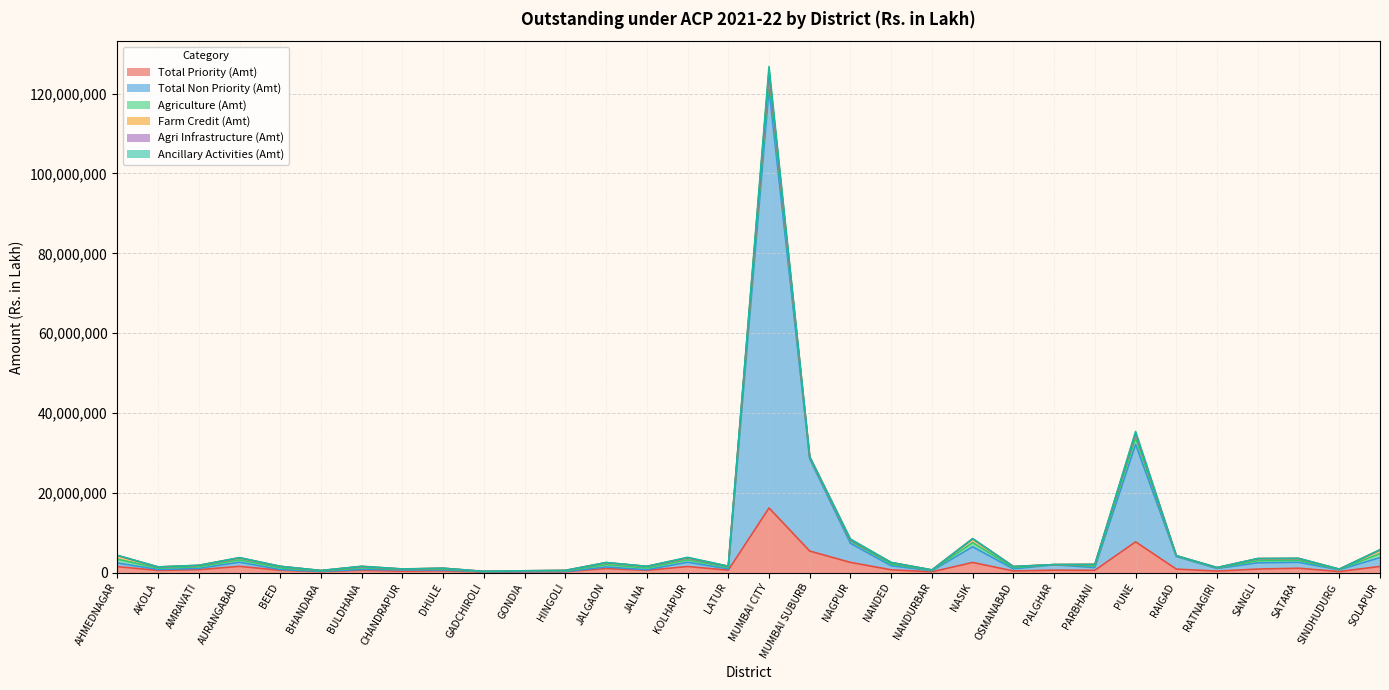

True or false: Farm Credit (Amt) has a value of 192522.2 at NAGPUR.

False